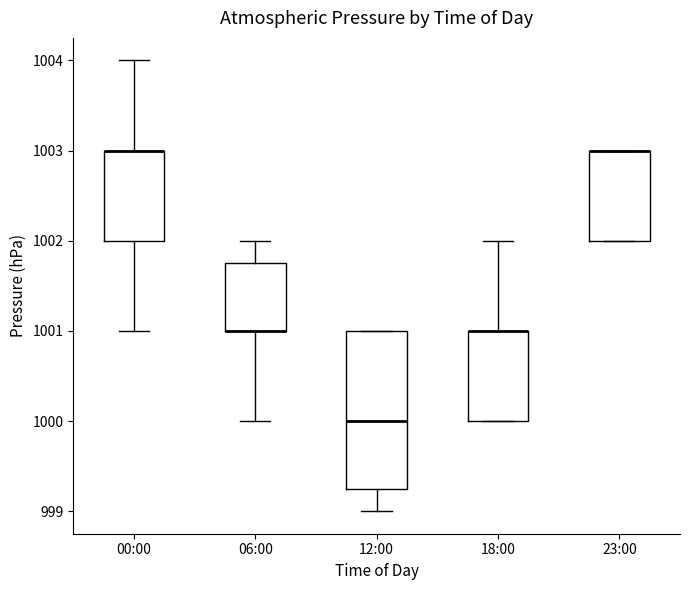

Comparing the boxes themselves (not the whiskers), which one is the tallest?

12:00